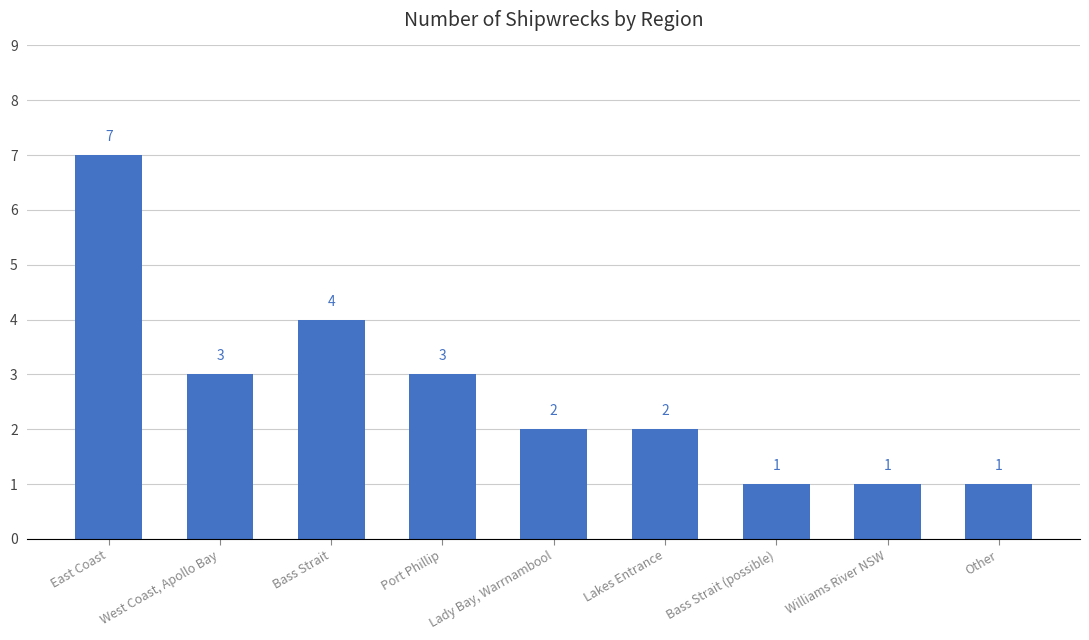

What is the difference between the maximum and second lowest values?

6